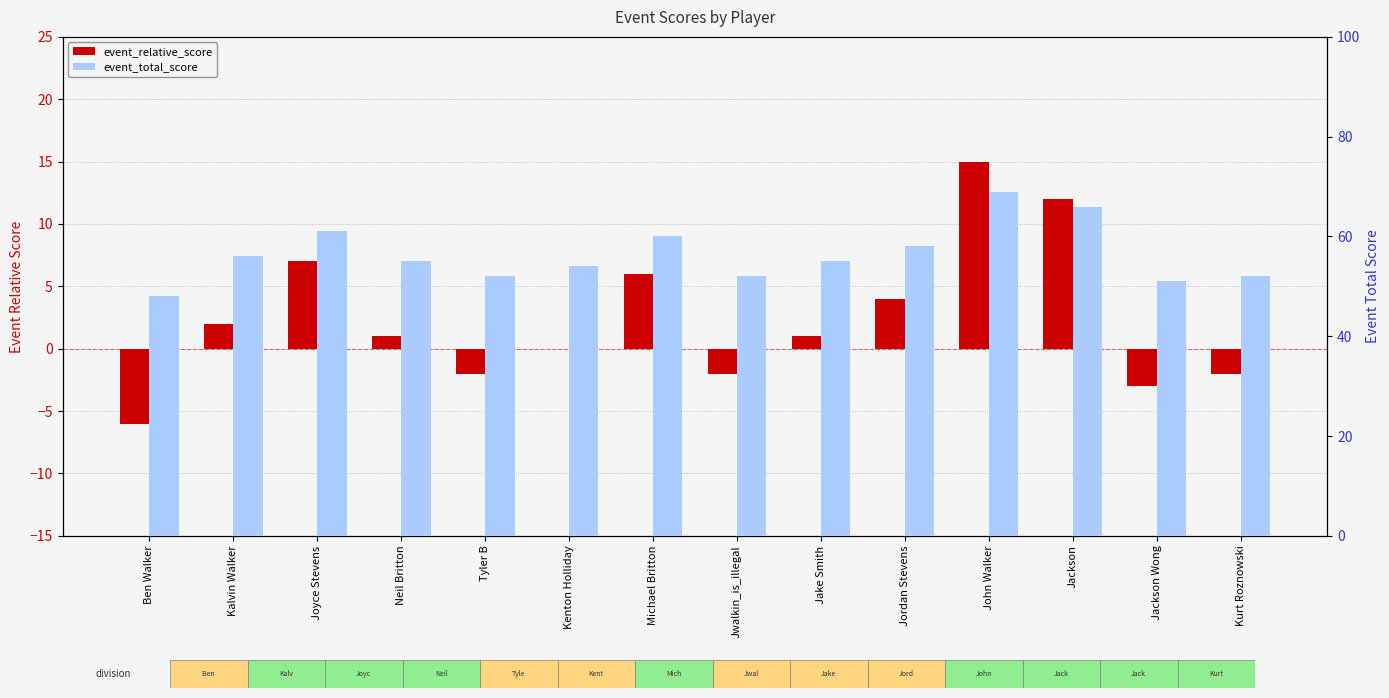

Reading right to left, extract all data points from this chart.

event_relative_score: -2	-3	12	15	4	1	-2	6	0	-2	1	7	2	-6
event_total_score: 52	51	66	69	58	55	52	60	54	52	55	61	56	48